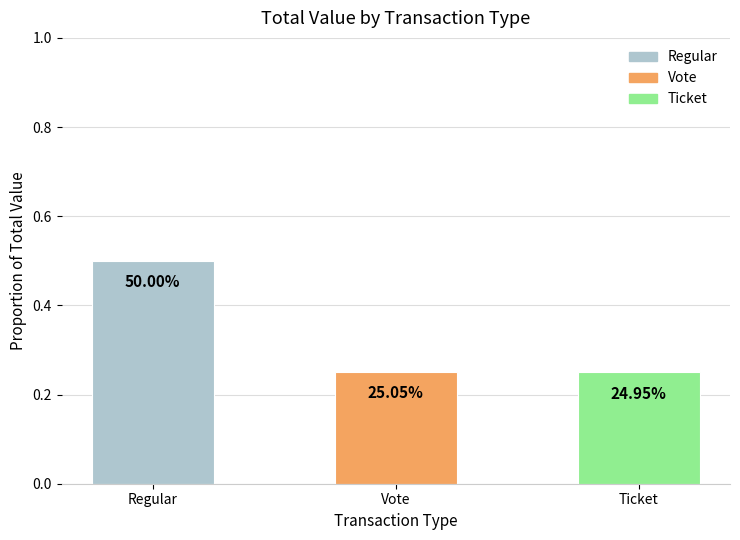

Which label corresponds to the largest value in the chart?

Regular